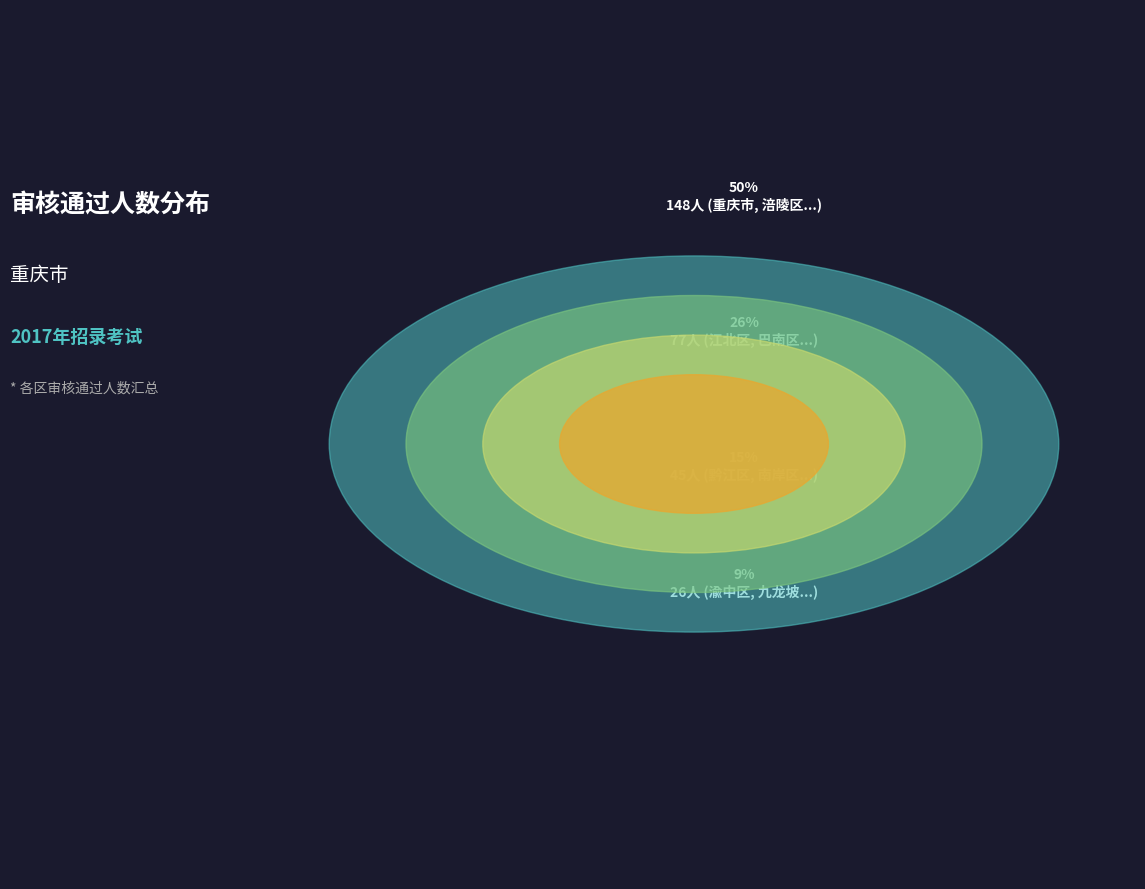

How much of the chart is everything except 大渡口区?

100.0%